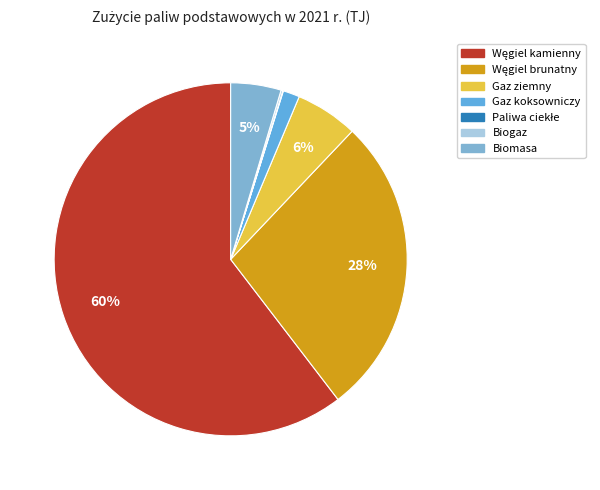

Approximately how many times larger is the value at Biomasa compared to Gaz ziemny?

0.8